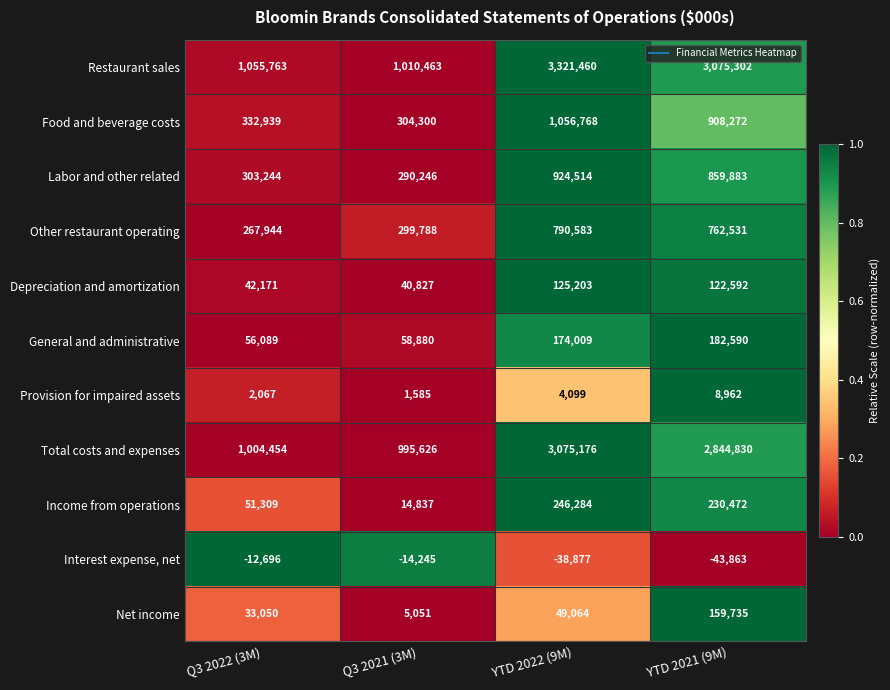

True or false: Interest expense, net has a value of -8163 at Q3 2022 (3M).

False